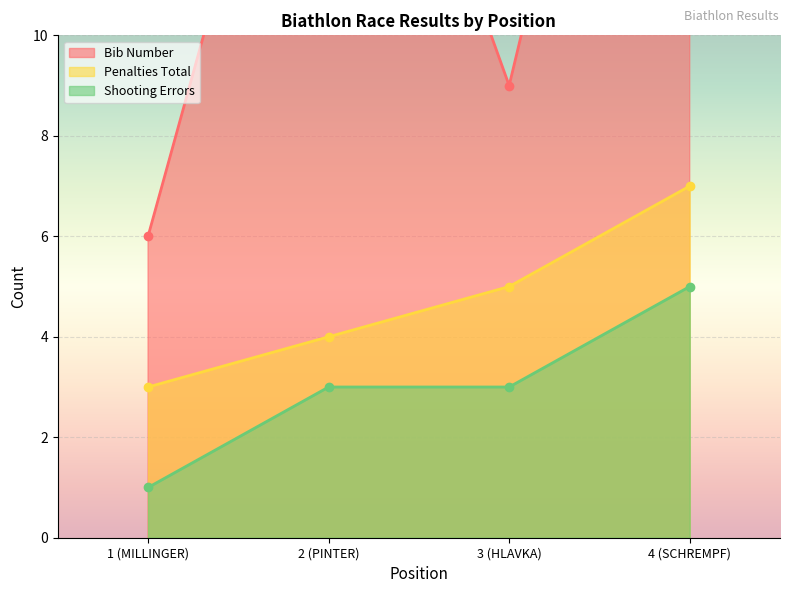

Rank the series by their maximum value, from lowest to highest.

Shooting Errors, Penalties Total, Bib Number